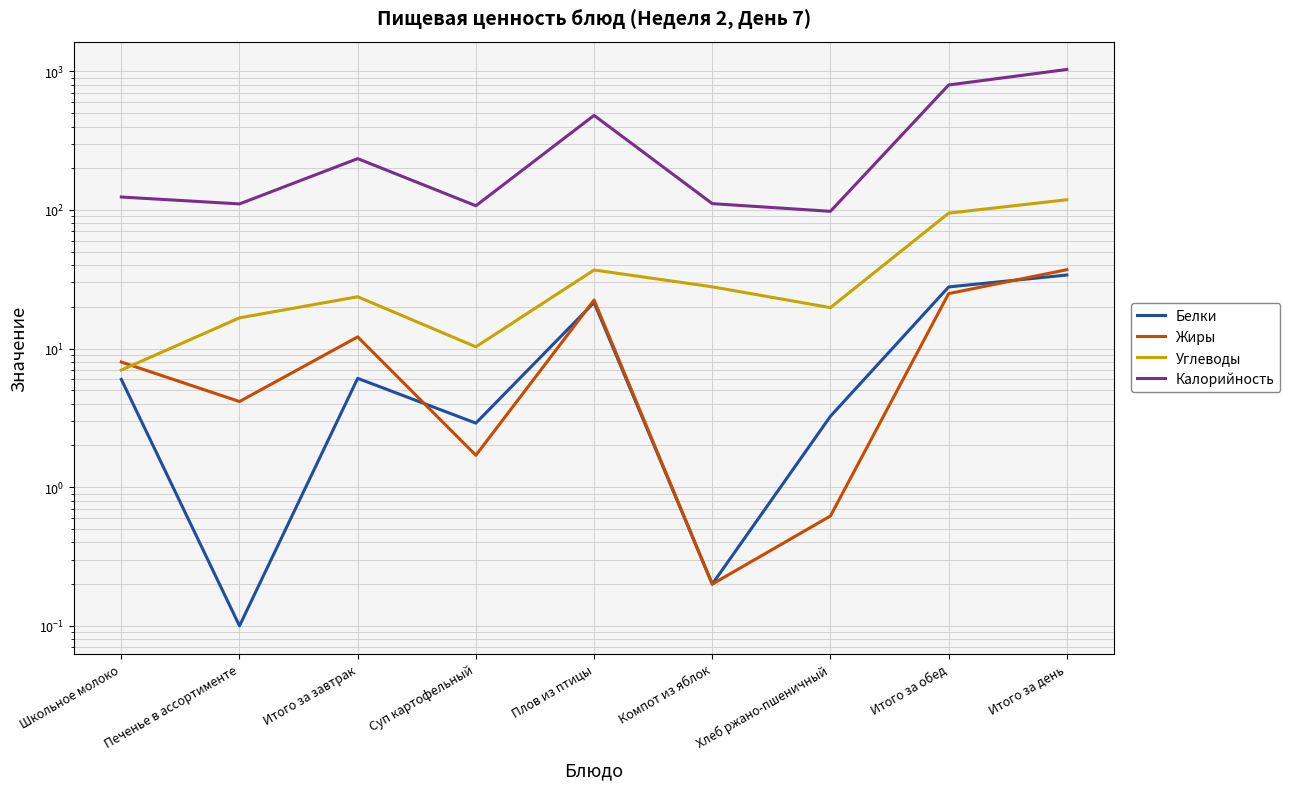

How many data points does each series have?

9